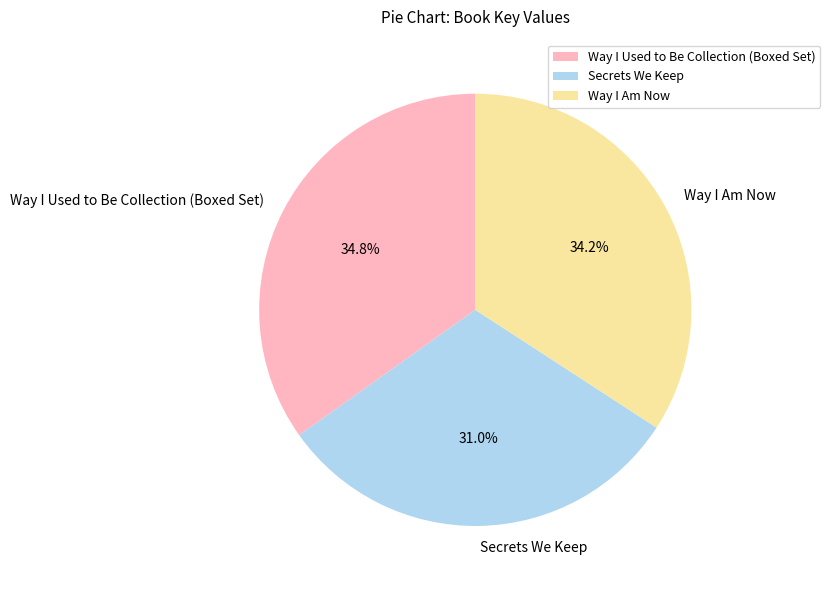

Which category has the smallest portion of the pie?

Secrets We Keep